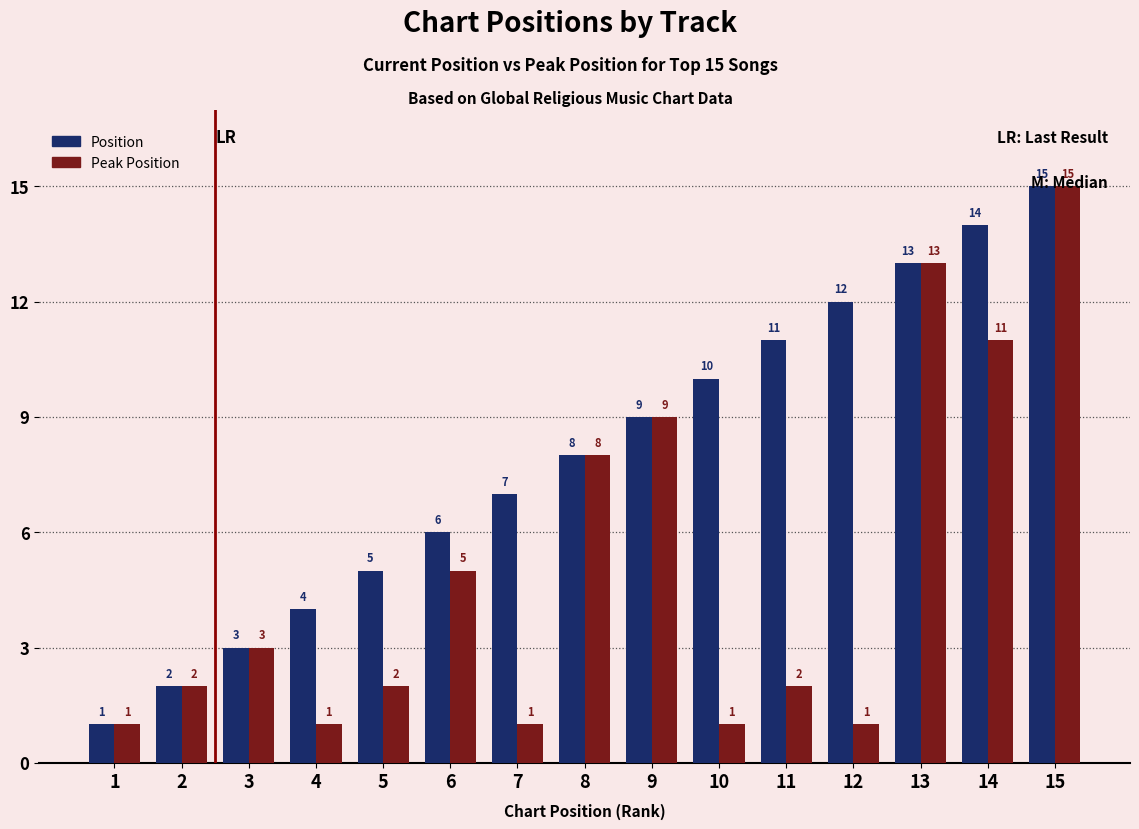

What are all the series names shown in the legend?

Position, Peak Position